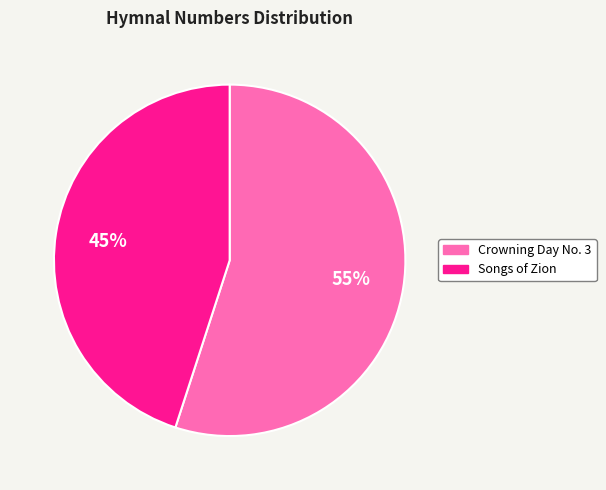

Is it true that Songs of Zion is 45% of the pie?

True